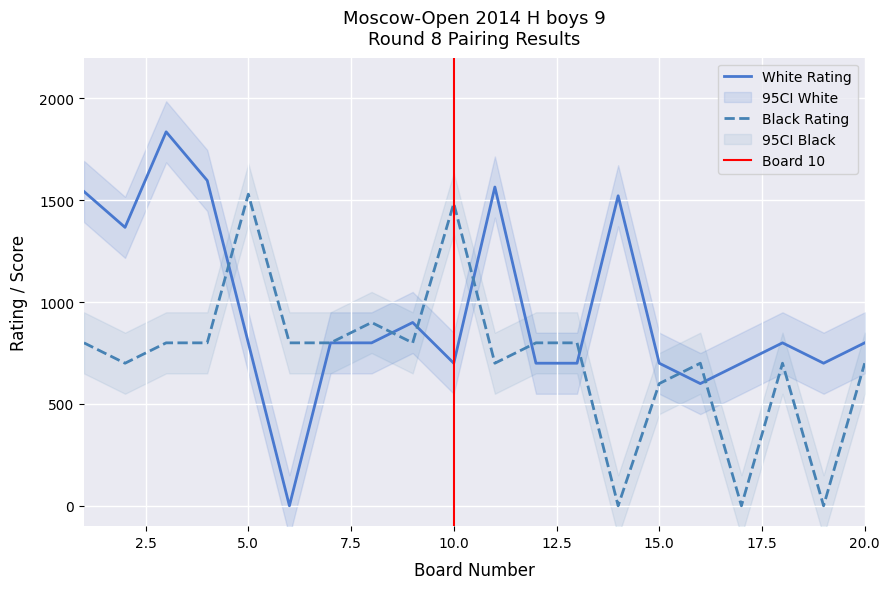

List the labels in order of Black Rating value, smallest first.

14, 17, 19, 15, 2, 11, 16, 18, 20, 1, 3, 4, 6, 7, 9, 12, 13, 8, 10, 5